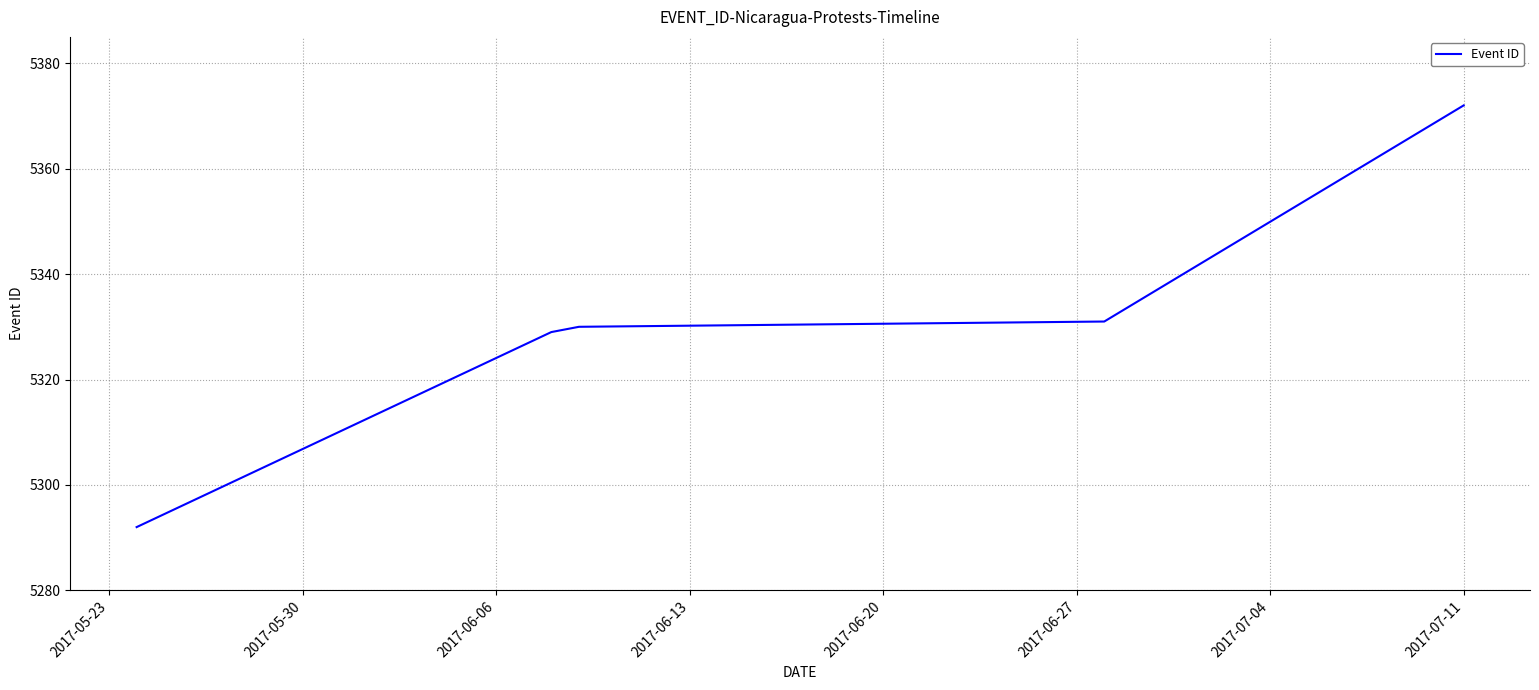

What is the maximum value shown in the chart?

5372